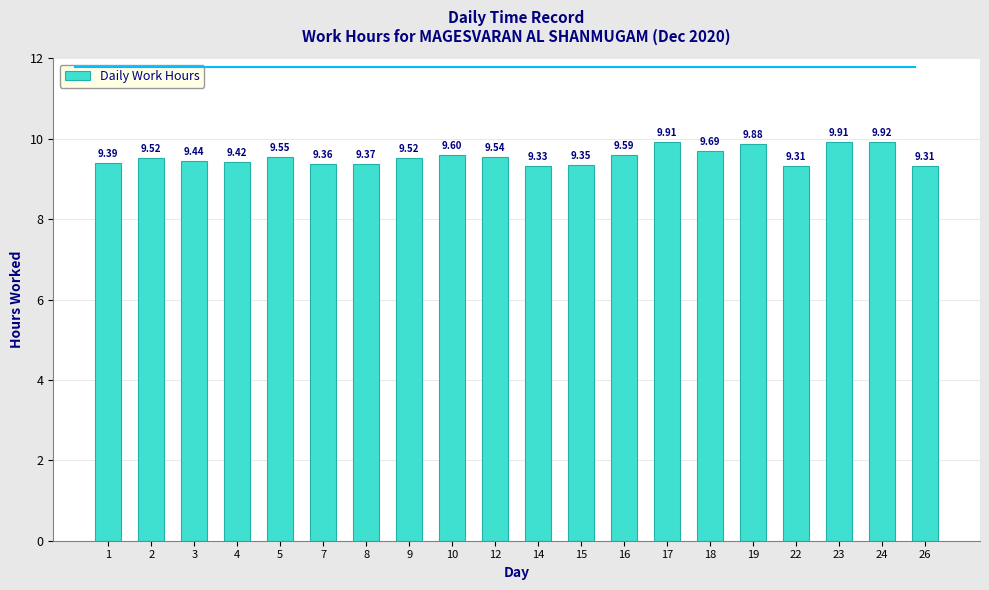

What is the difference between the values at 1 and 2?

0.1